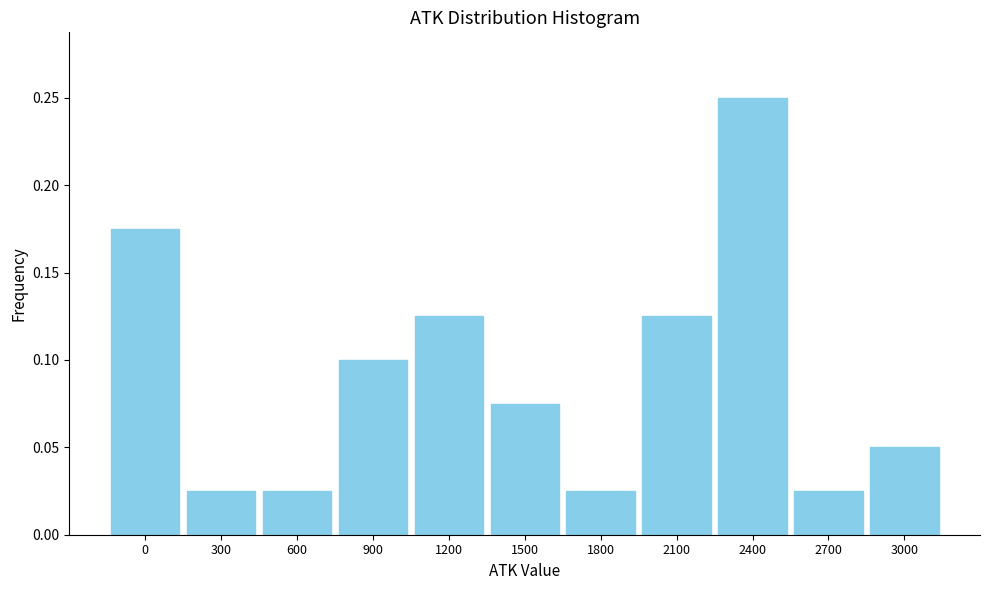

The chart shows a value of 0.0 at 1200. True or false?

False